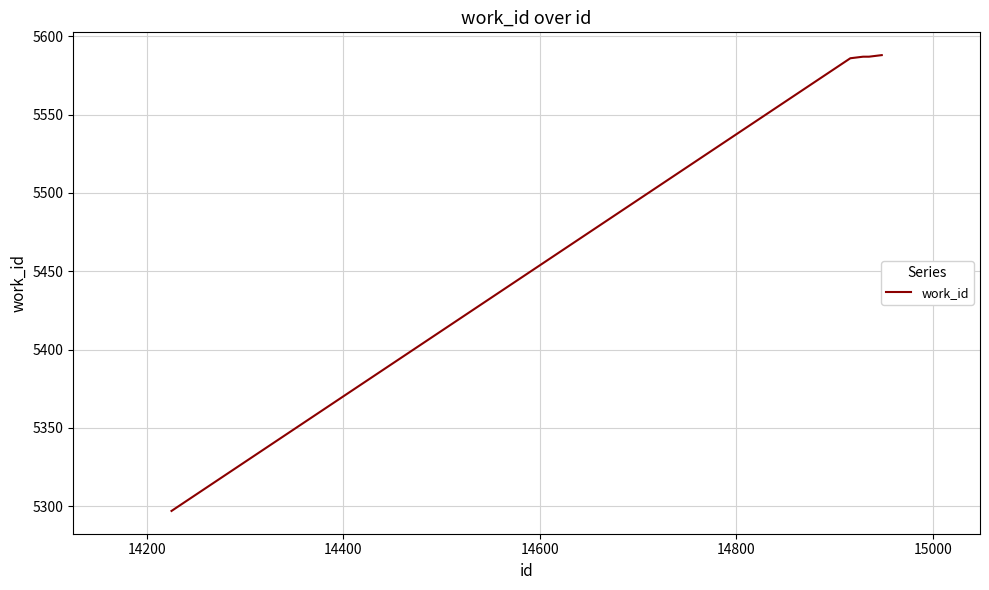

What is the difference between the maximum and minimum values?

291